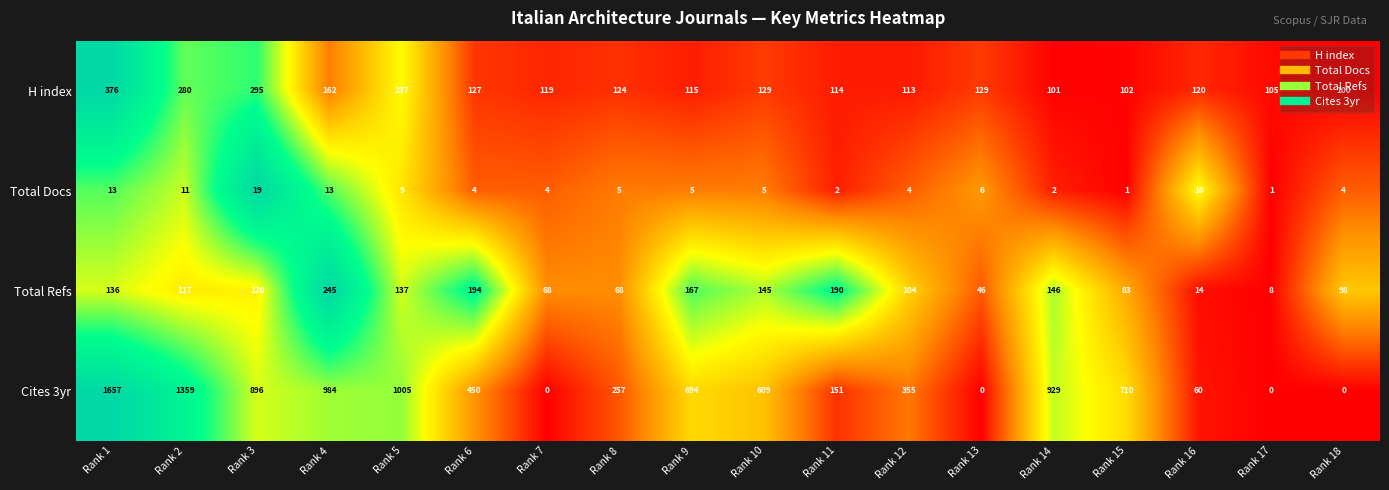

At how many categories does at least one series exceed 0?

18